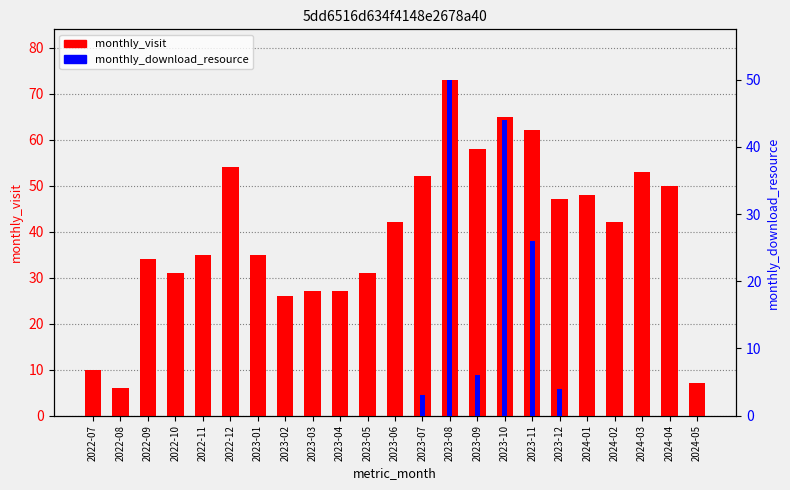

What position from the right is 2023-01?

17